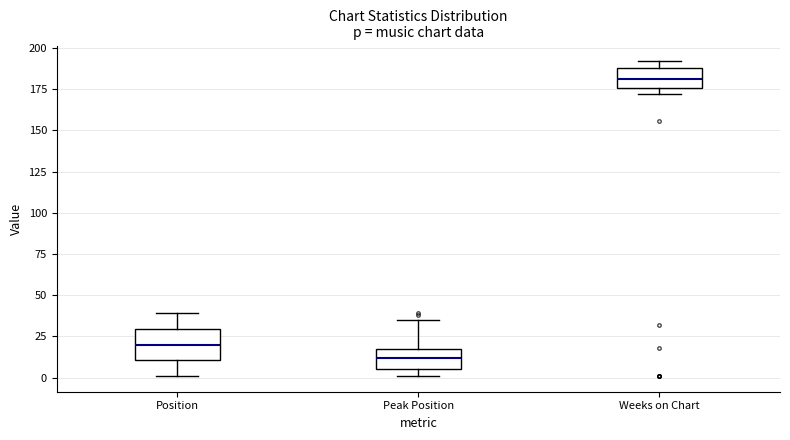

Where does the upper whisker of the box for Peak Position end on the y-axis? The values are not printed on the chart, so give them approximately, as read against the axis.

35